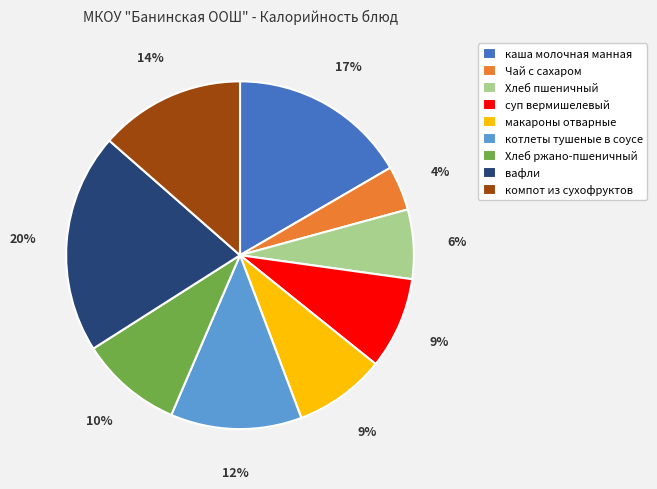

What is the ratio of the value at Хлеб ржано-пшеничный to the value at котлеты тушеные в соусе?

0.8